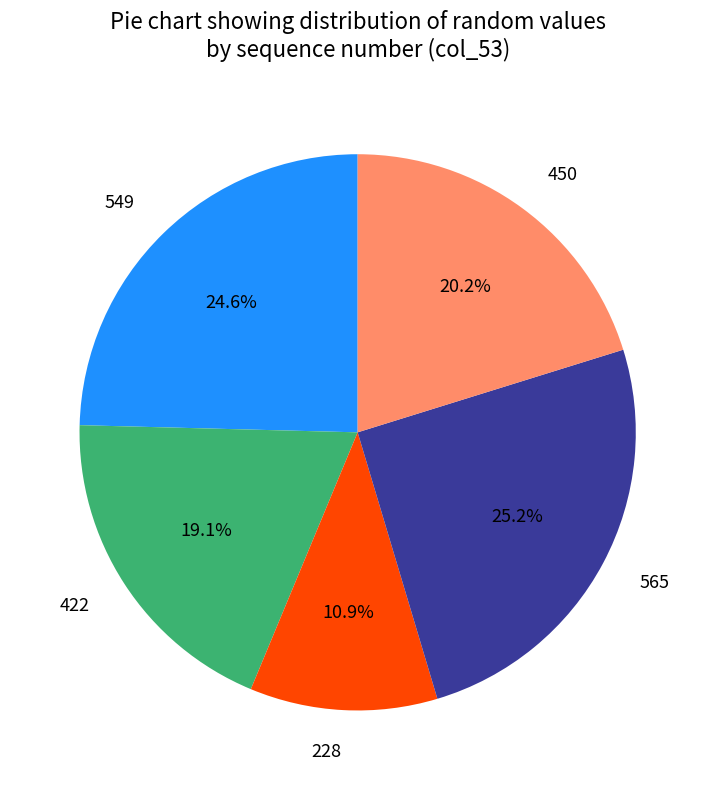

Rank the categories by value from lowest to highest.

228, 422, 450, 549, 565